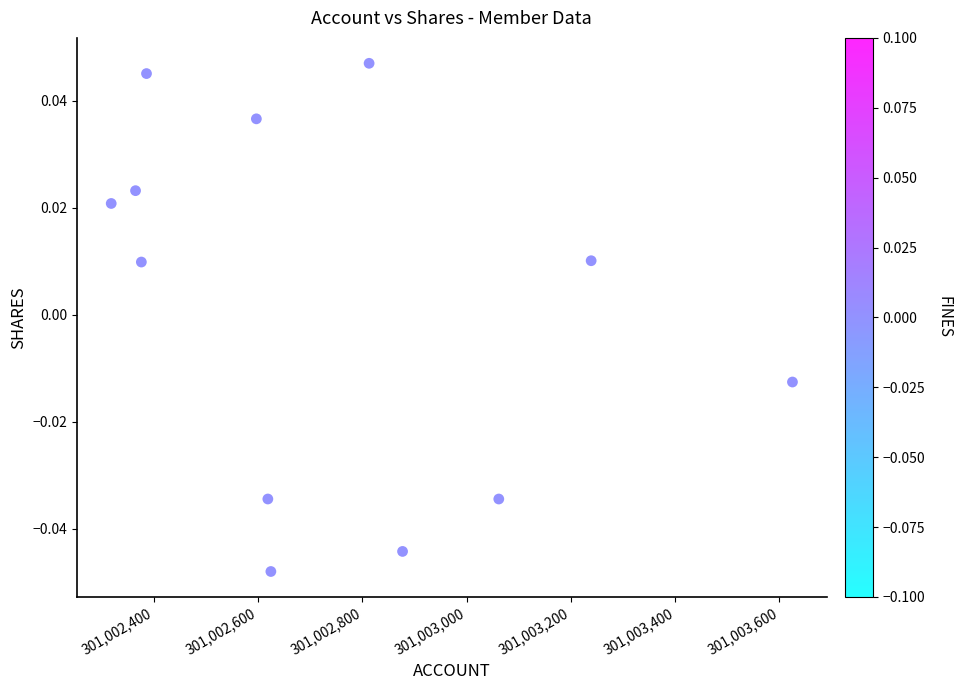

What is the range of X values (max minus min)?

1306.9